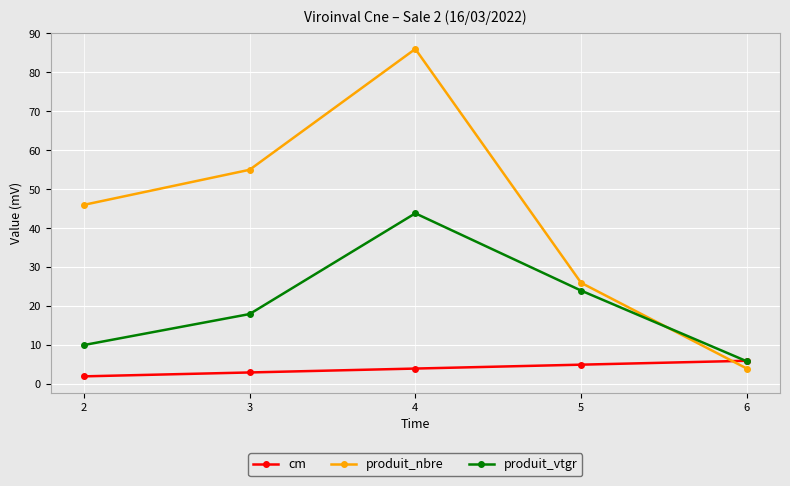

True or false: produit_nbre has a value of 4.0 at 6.

True